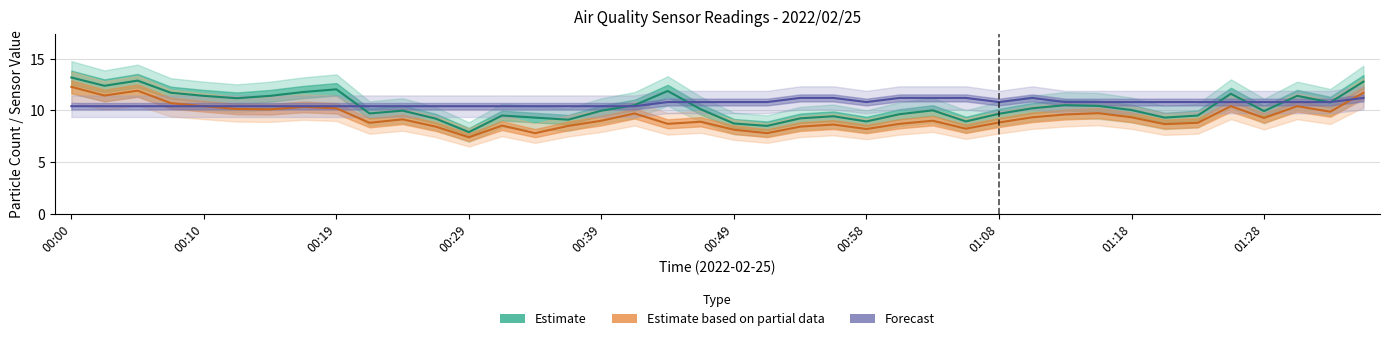

In Estimate based on partial data (SDS_P2), how many points are higher than both neighbors (excluding endpoints)?

11